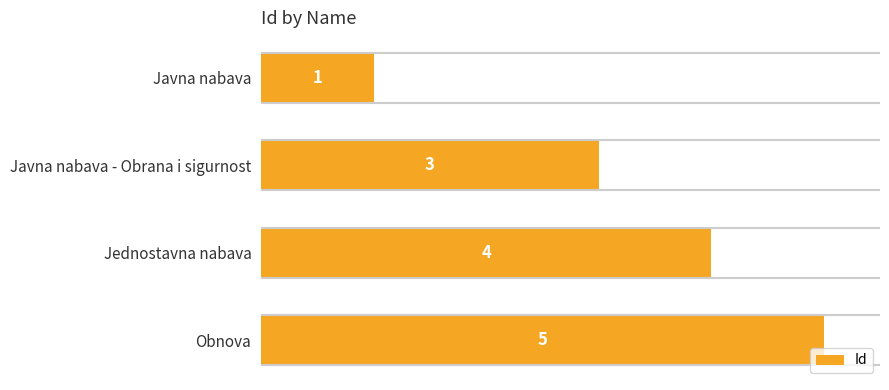

Count the number of data series in this chart.

1